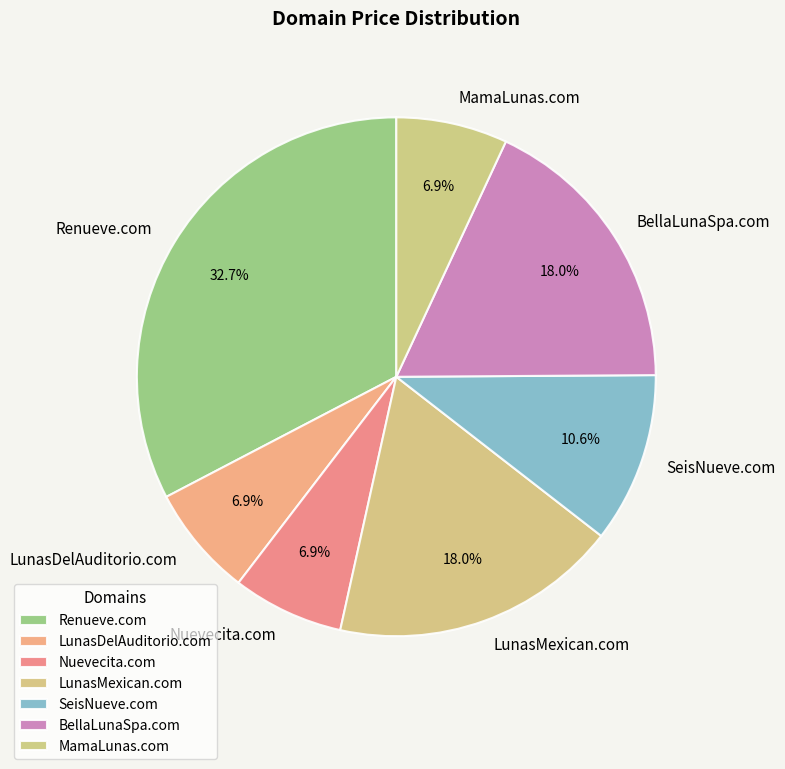

To the nearest percent, what portion does LunasMexican.com represent?

18%